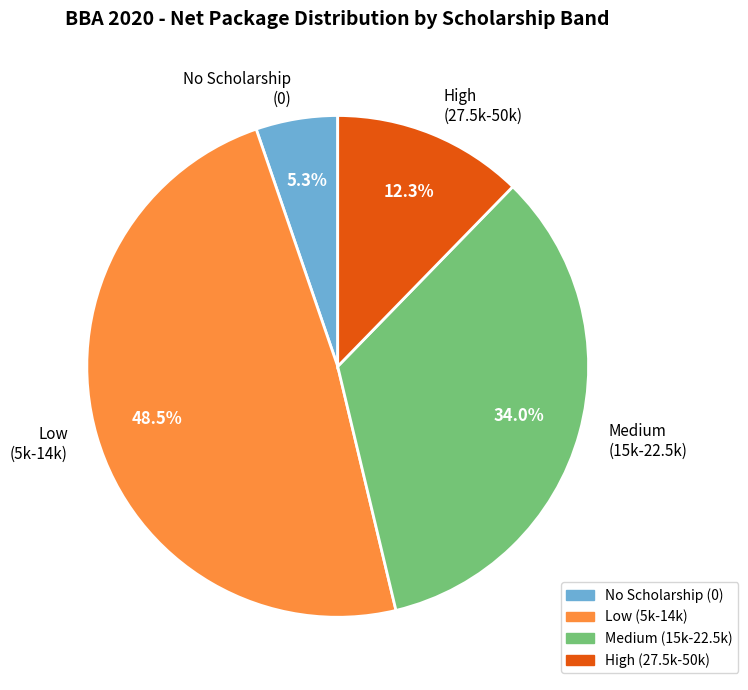

Which slice is the largest?

Low (5k-14k)